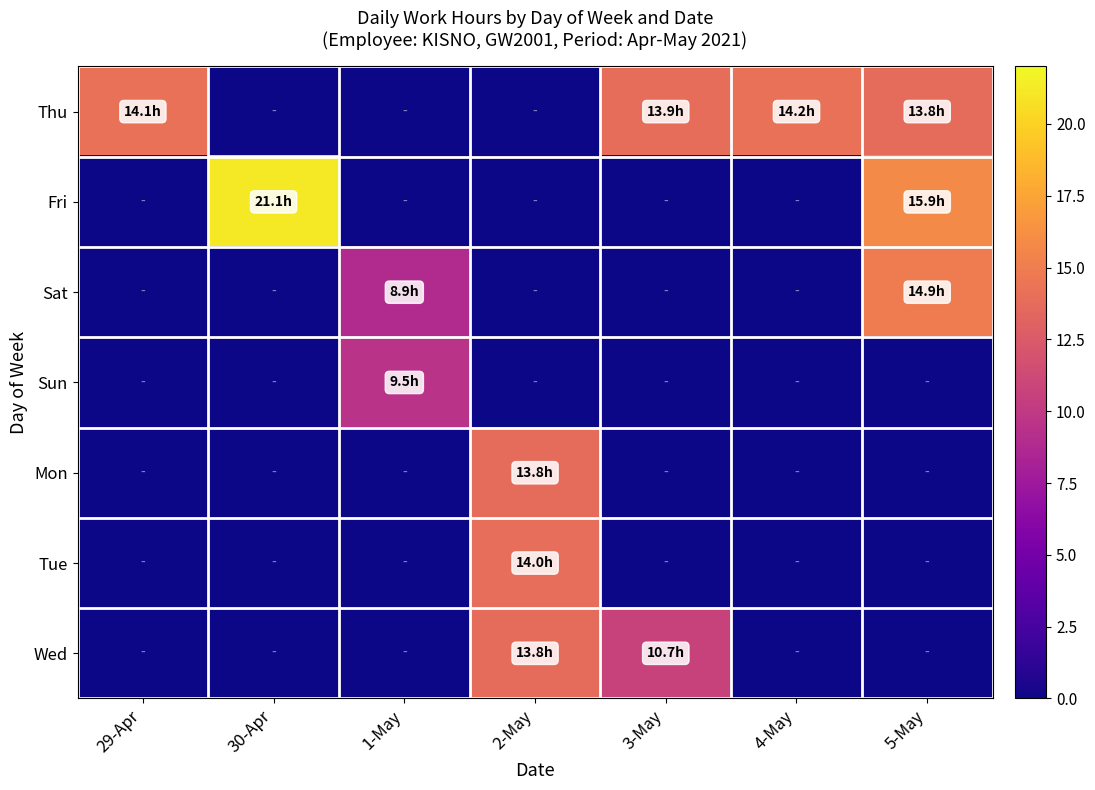

Reading left to right, list all the values displayed in this chart.

Thu: 29-Apr=14.1	30-Apr=0.0	1-May=0.0	2-May=0.0	3-May=13.9	4-May=14.2	5-May=13.8
Fri: 29-Apr=0.0	30-Apr=21.1	1-May=0.0	2-May=0.0	3-May=0.0	4-May=0.0	5-May=15.9
Sat: 29-Apr=0.0	30-Apr=0.0	1-May=8.9	2-May=0.0	3-May=0.0	4-May=0.0	5-May=14.9
Sun: 29-Apr=0.0	30-Apr=0.0	1-May=9.5	2-May=0.0	3-May=0.0	4-May=0.0	5-May=0.0
Mon: 29-Apr=0.0	30-Apr=0.0	1-May=0.0	2-May=13.8	3-May=0.0	4-May=0.0	5-May=0.0
Tue: 29-Apr=0.0	30-Apr=0.0	1-May=0.0	2-May=14.0	3-May=0.0	4-May=0.0	5-May=0.0
Wed: 29-Apr=0.0	30-Apr=0.0	1-May=0.0	2-May=13.8	3-May=10.7	4-May=0.0	5-May=0.0